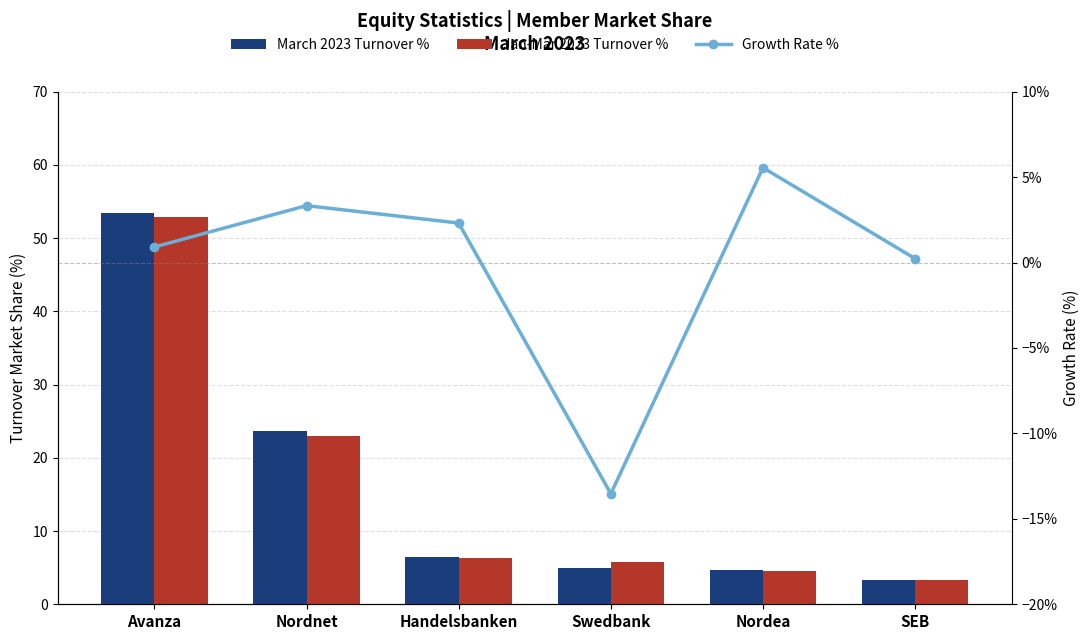

What is the value of the Jan-Mar 2023 Turnover % bar at the 4th from the left?

5.8